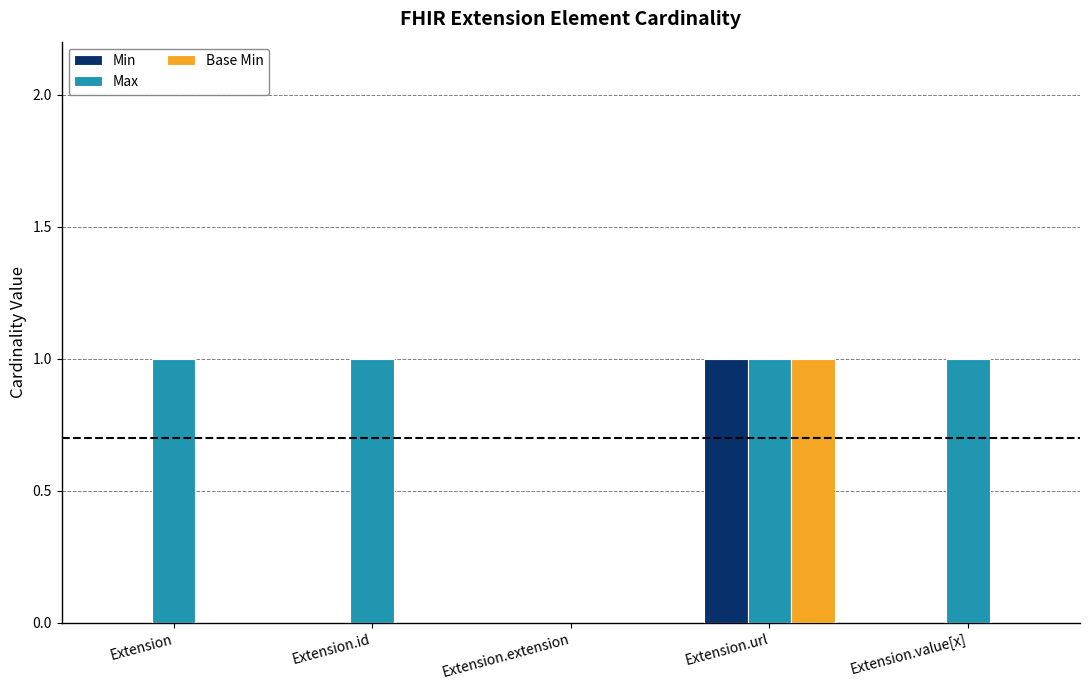

What is the greatest value displayed?

1